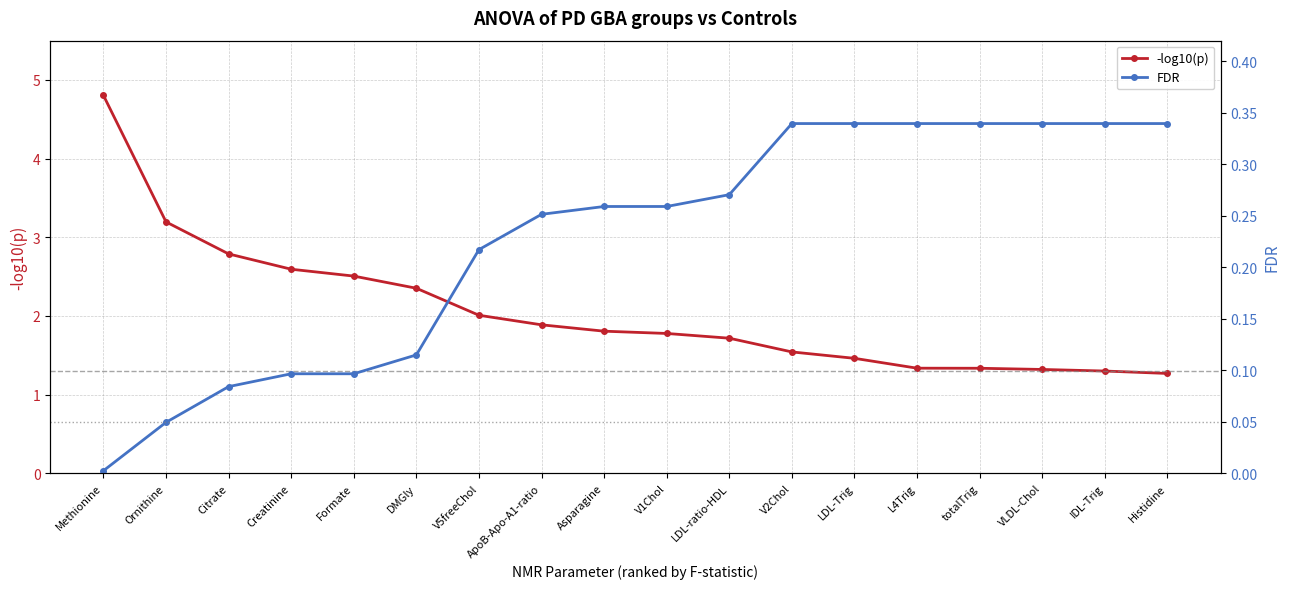

Reading left to right, transcribe all the data shown in this chart.

-log10(p): 4.8	3.2	2.8	2.6	2.5	2.4	2.0	1.9	1.8	1.8	1.7	1.5	1.5	1.3	1.3	1.3	1.3	1.3
FDR: 0.0	0.0	0.1	0.1	0.1	0.1	0.2	0.3	0.3	0.3	0.3	0.3	0.3	0.3	0.3	0.3	0.3	0.3